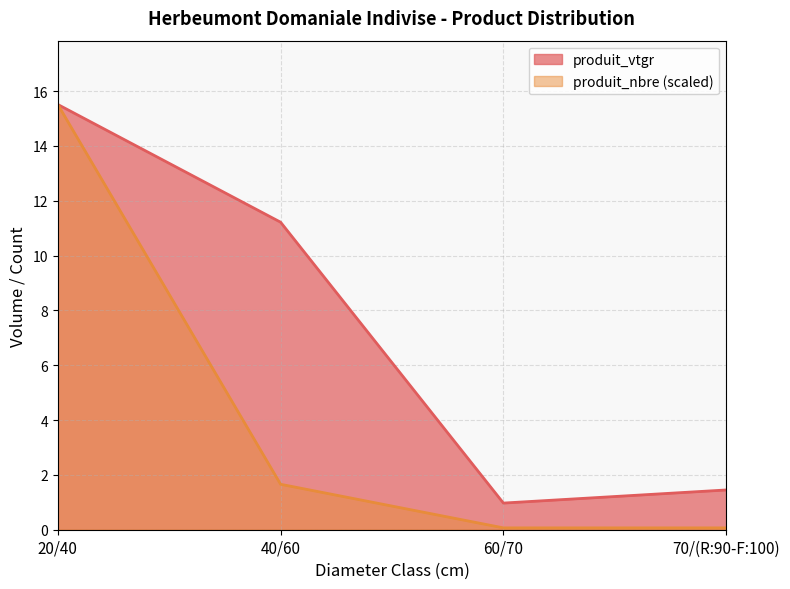

What position from the left is 20/40?

1